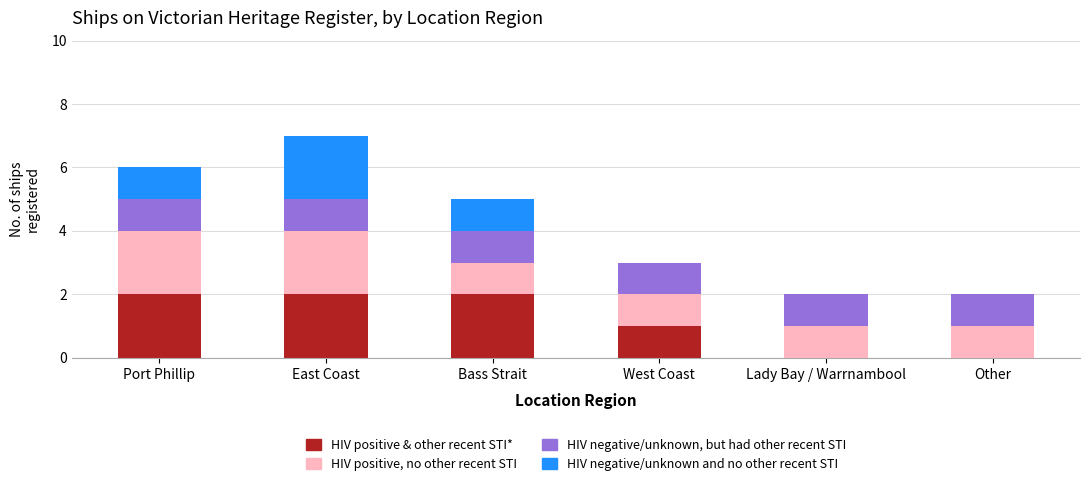

What is the total value across all series at Lady Bay / Warrnambool?

2